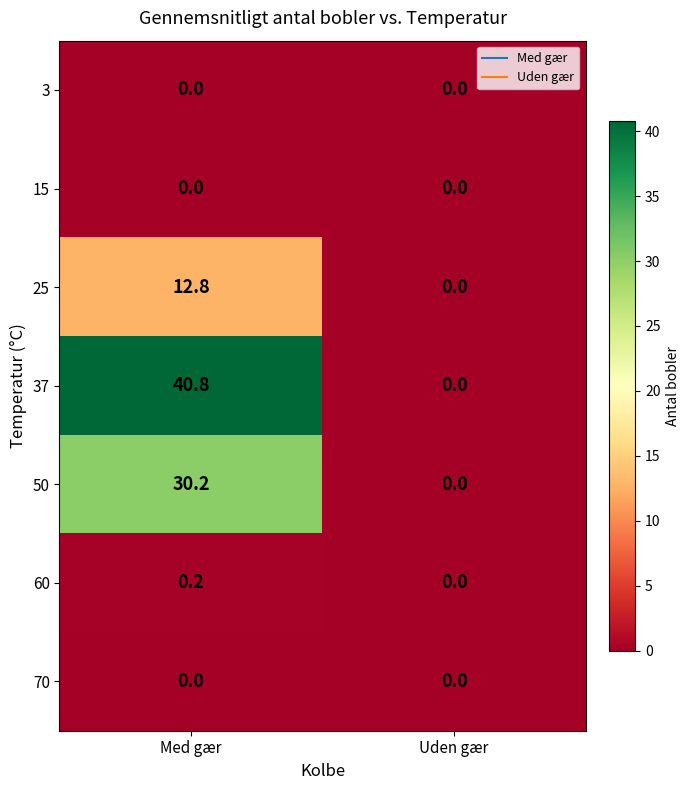

Which series changed the most between Med gær and Uden gær?

37